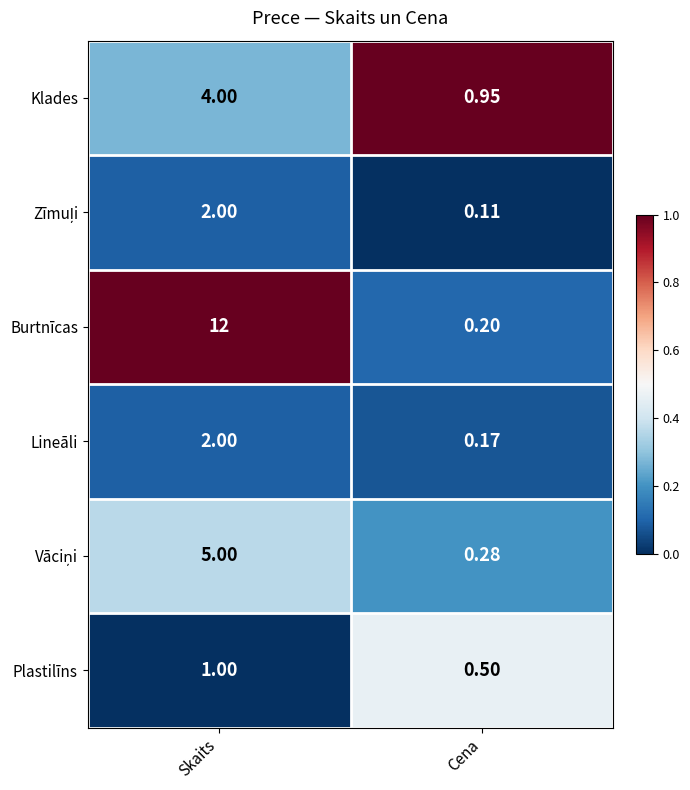

At how many categories does at least one series exceed 0?

2